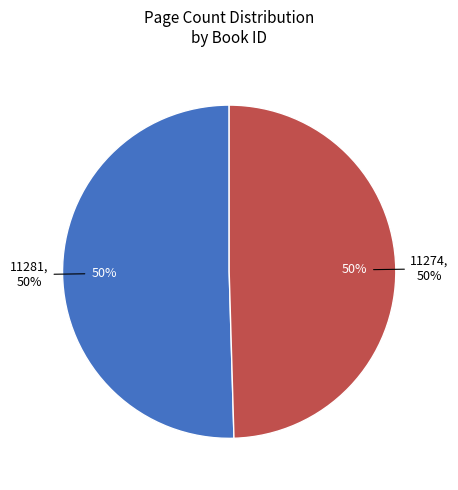

What portion of the pie excludes 11281?

49.5%